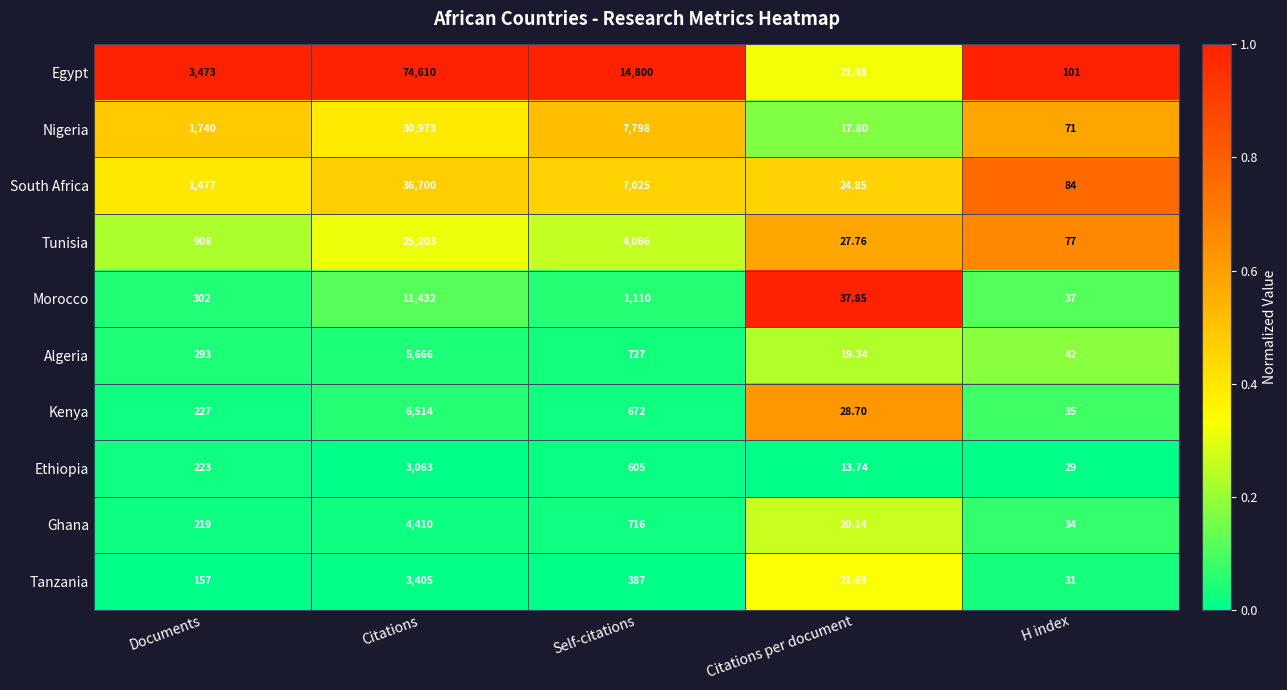

Which series has the largest total across all categories?

Egypt